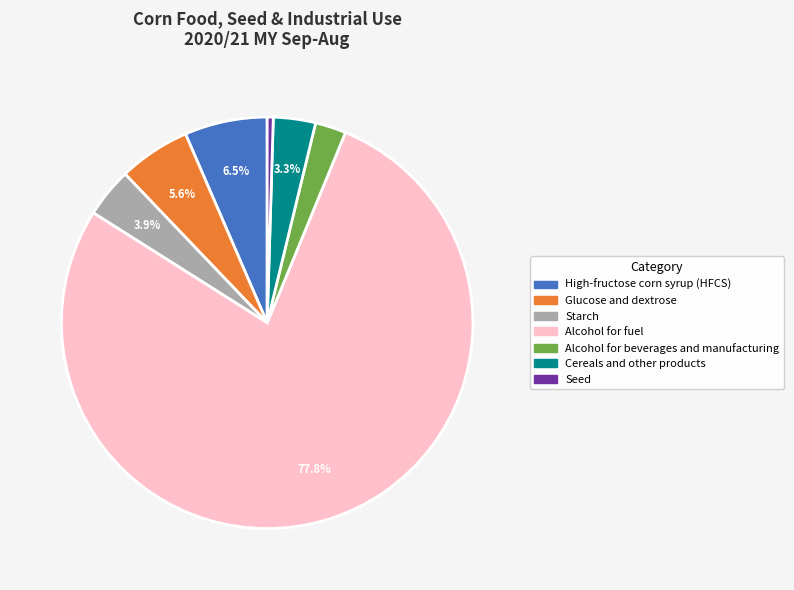

Rank the categories by value from highest to lowest.

Alcohol for fuel, High-fructose corn syrup (HFCS), Glucose and dextrose, Starch, Cereals and other products, Alcohol for beverages and manufacturing, Seed